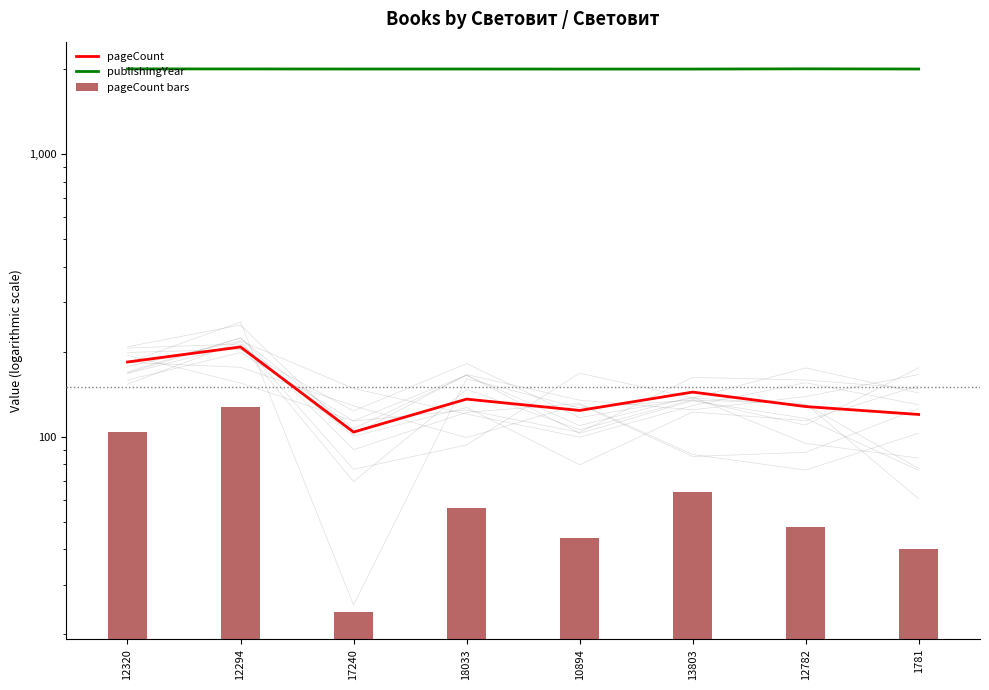

What is the label of the 2nd bar from the right?

12782